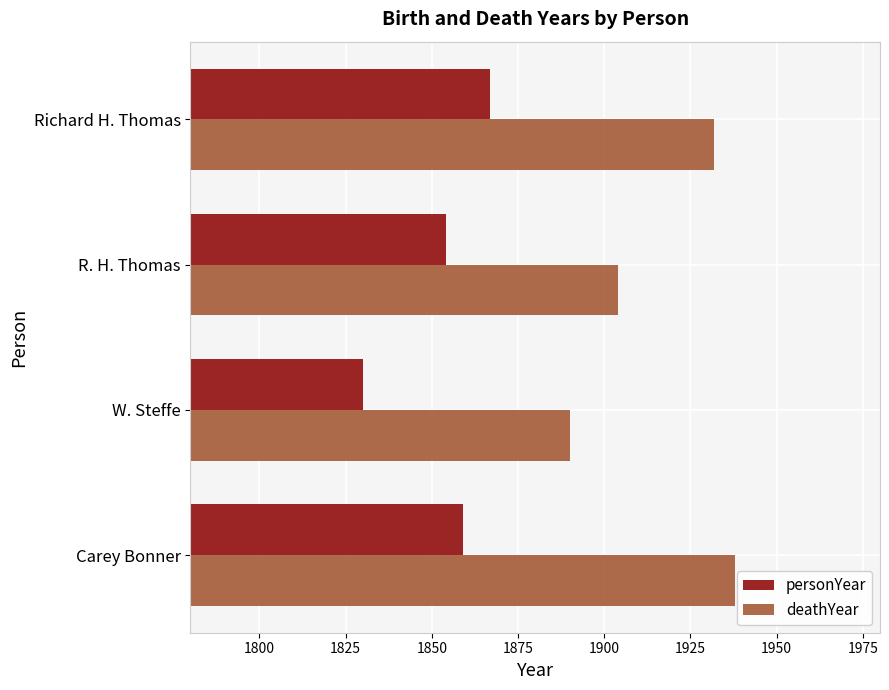

List the labels in order of personYear value, largest first.

Richard H. Thomas, Carey Bonner, R. H. Thomas, W. Steffe